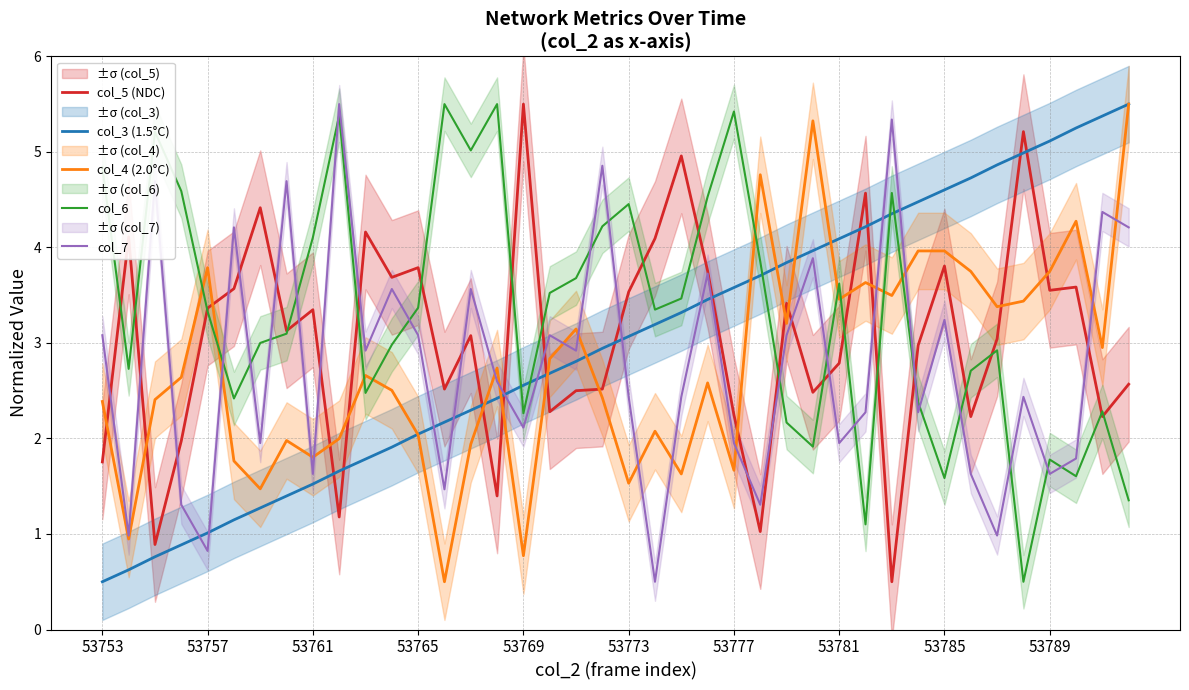

How many interior local valleys does the col_4 (2.0°C) series have?

13